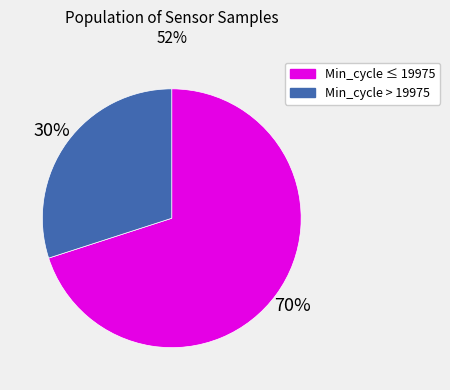

Is there a majority slice in this chart?

Yes